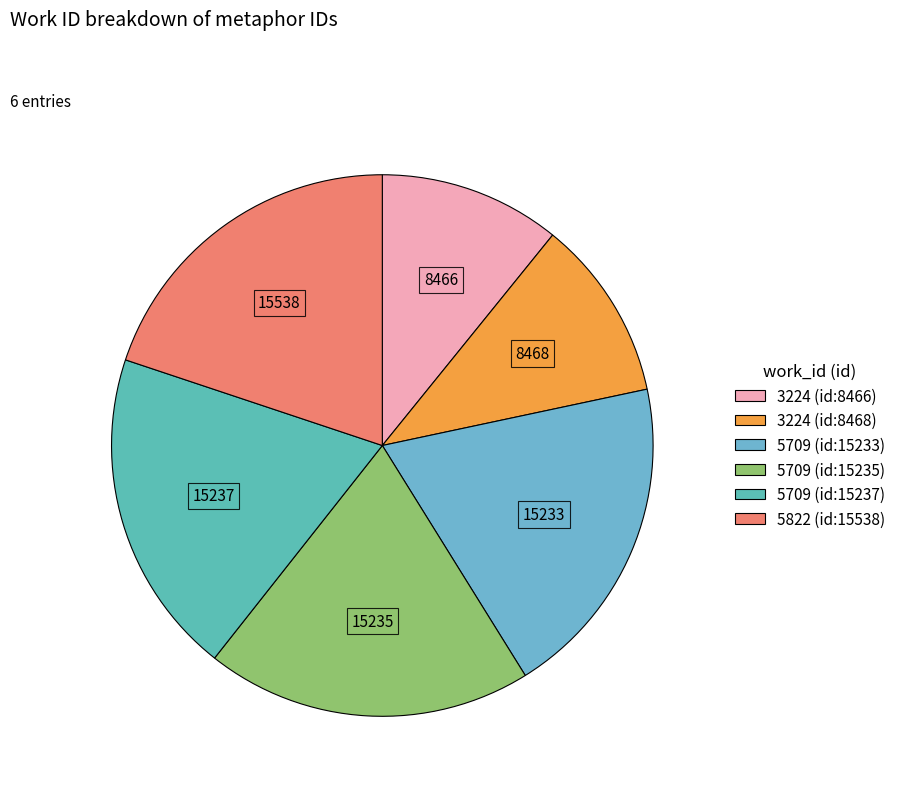

Approximately how many times larger is the value at 3224 (id:8466) compared to 5709 (id:15235)?

0.6